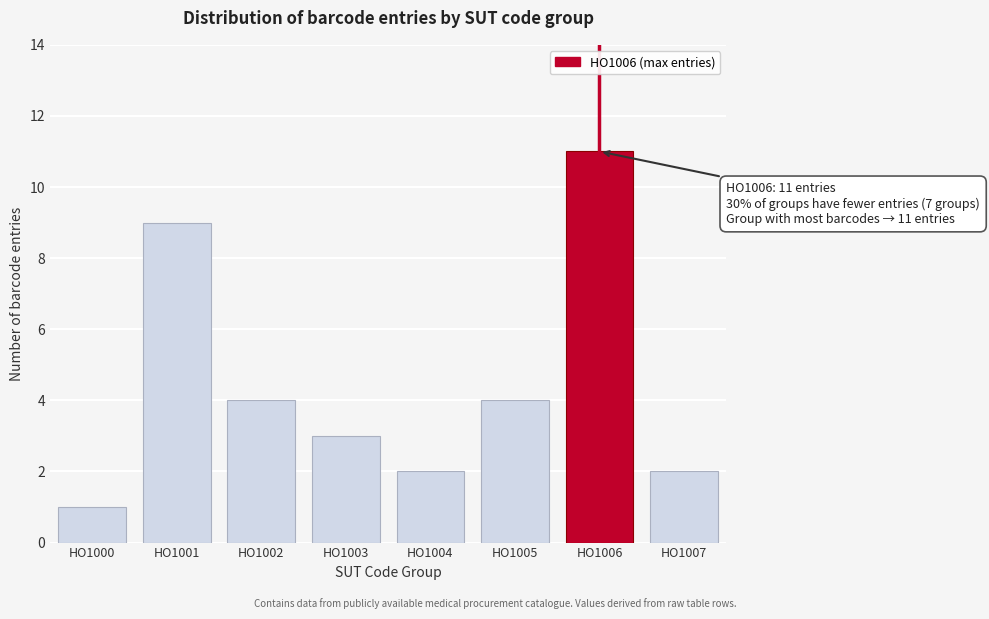

Reading left to right, what are all the values shown in this chart?

1	9	4	3	2	4	11	2